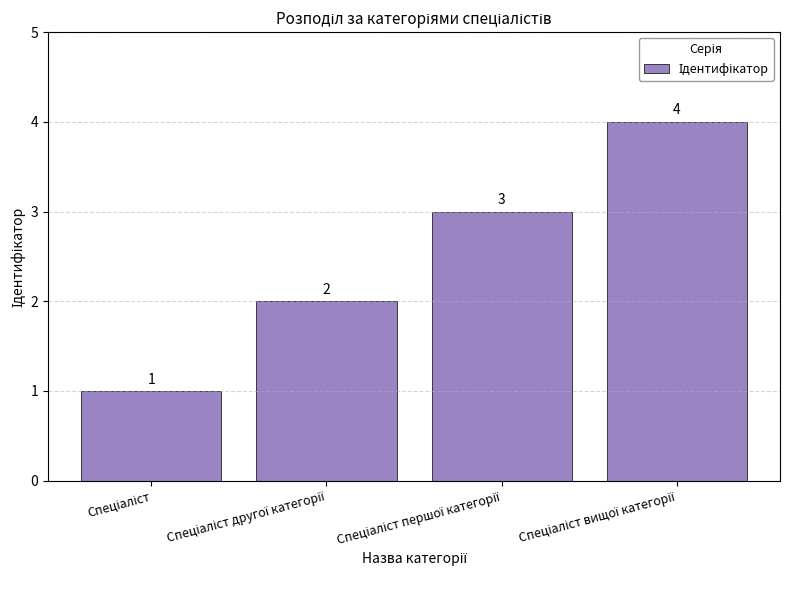

How many values are between 2 and 4?

3